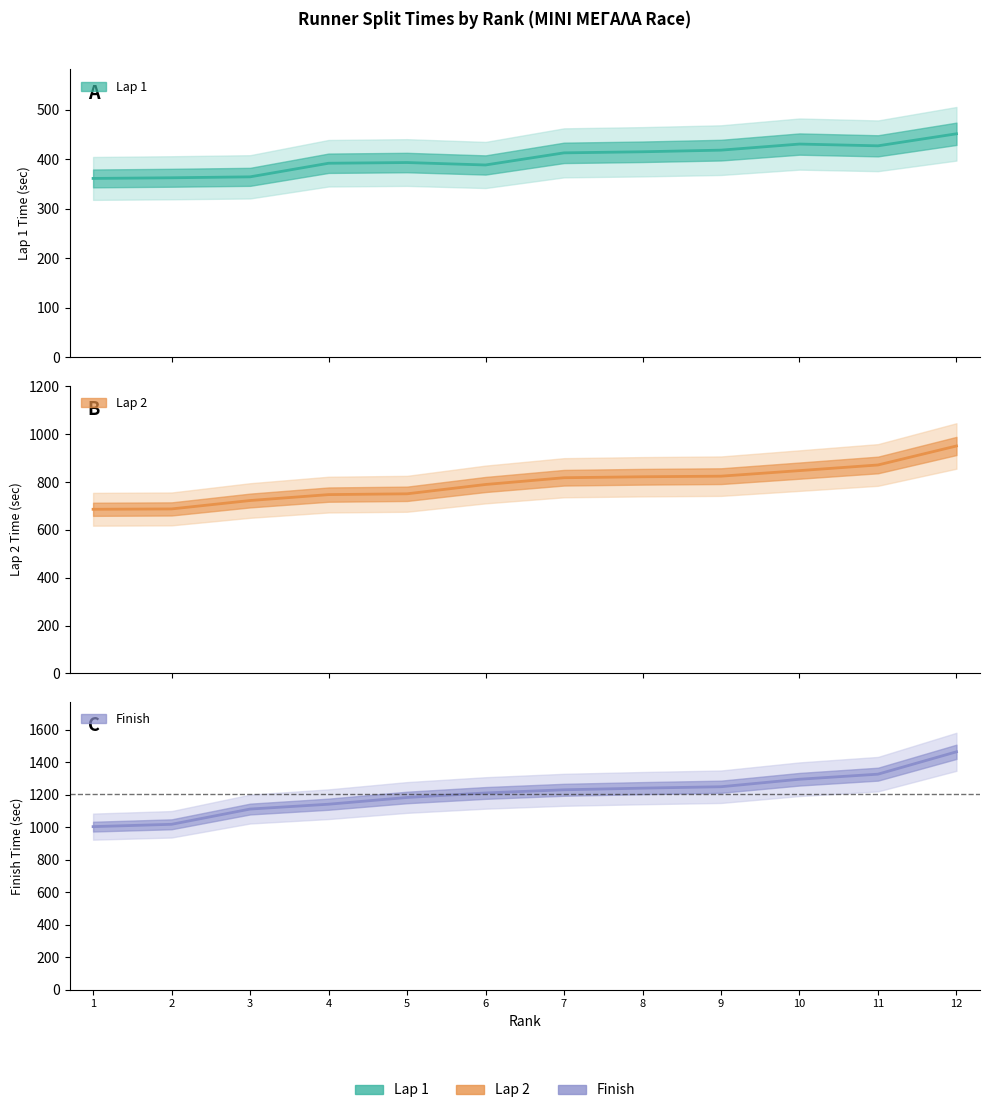

What is the difference between the Finish Time values at 8 and 5?

57.5